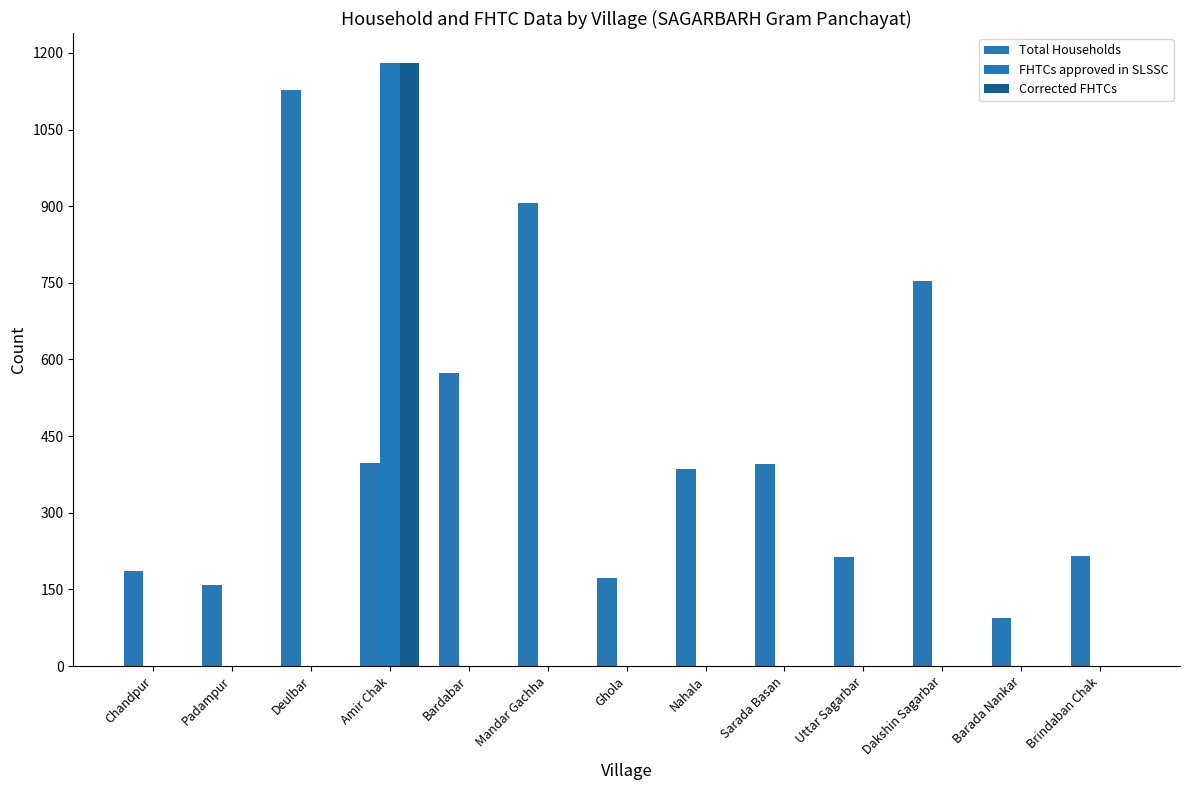

Rank the series at Dakshin Sagarbar from highest to lowest value.

Total Households, FHTCs approved in SLSSC, Corrected FHTCs